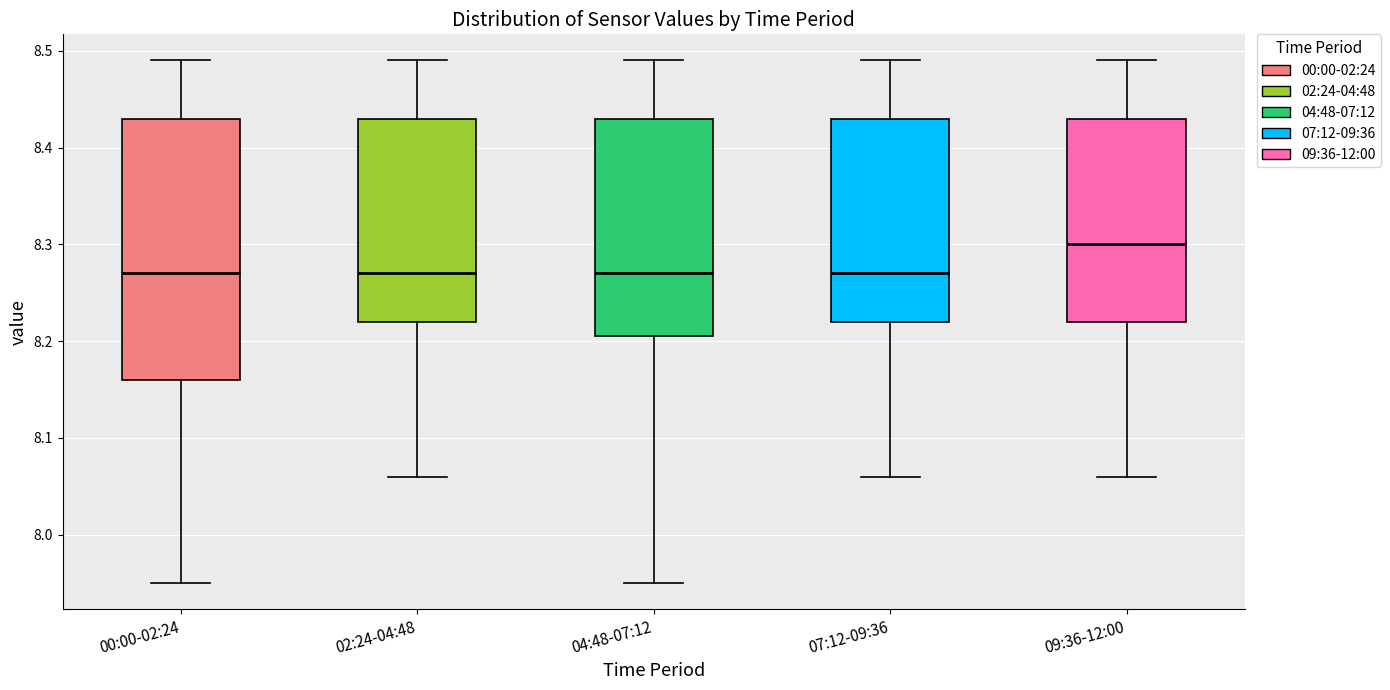

Where does the median line of the box for 09:36-12:00 sit on the y-axis? The values are not printed on the chart, so give them approximately, as read against the axis.

8.30